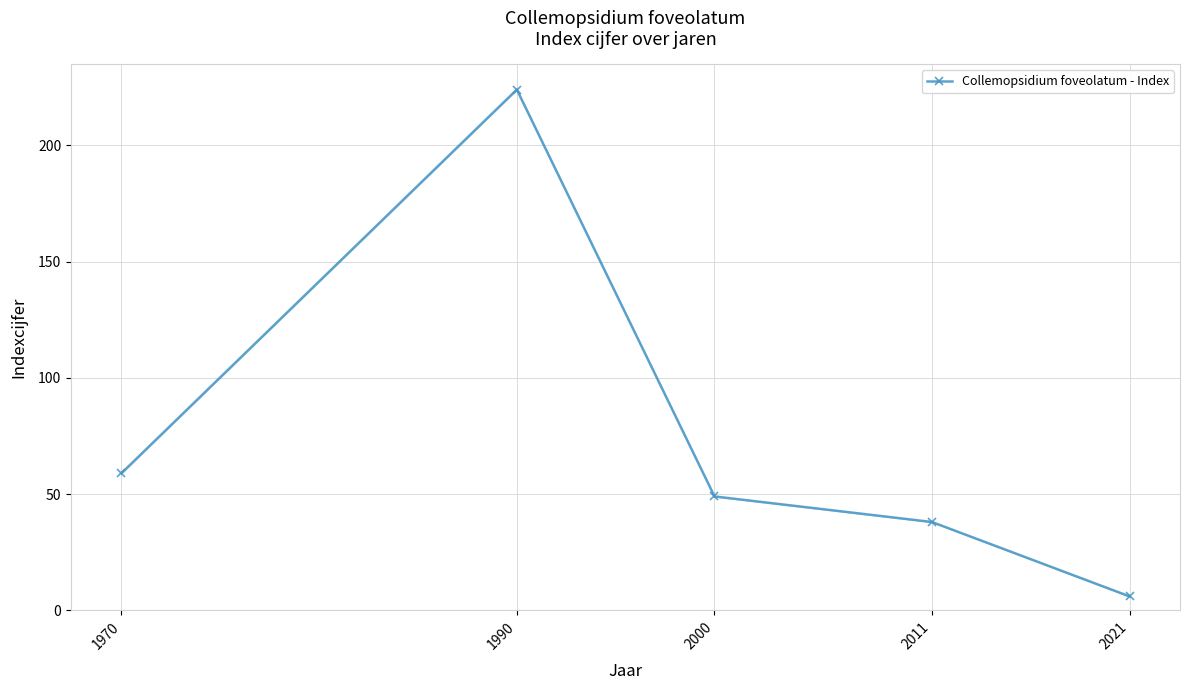

Where is the first local maximum?

1990